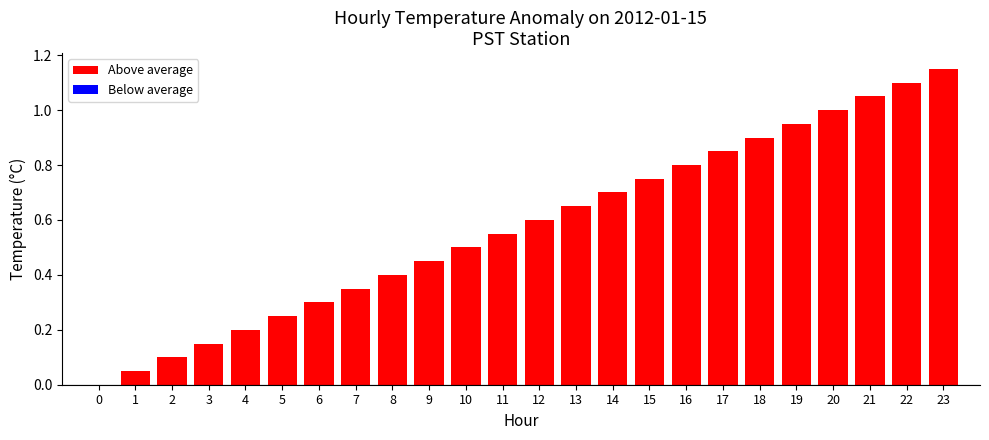

Reading left to right, transcribe all the data shown in this chart.

Above average: 0=0.0	1=0.0	2=0.1	3=0.1	4=0.2	5=0.2	6=0.3	7=0.4	8=0.4	9=0.5	10=0.5	11=0.6	12=0.6	13=0.6	14=0.7	15=0.8	16=0.8	17=0.9	18=0.9	19=1.0	20=1.0	21=1.1	22=1.1	23=1.2
Below average: 0=0.0	1=0.0	2=0.0	3=0.0	4=0.0	5=0.0	6=0.0	7=0.0	8=0.0	9=0.0	10=0.0	11=0.0	12=0.0	13=0.0	14=0.0	15=0.0	16=0.0	17=0.0	18=0.0	19=0.0	20=0.0	21=0.0	22=0.0	23=0.0